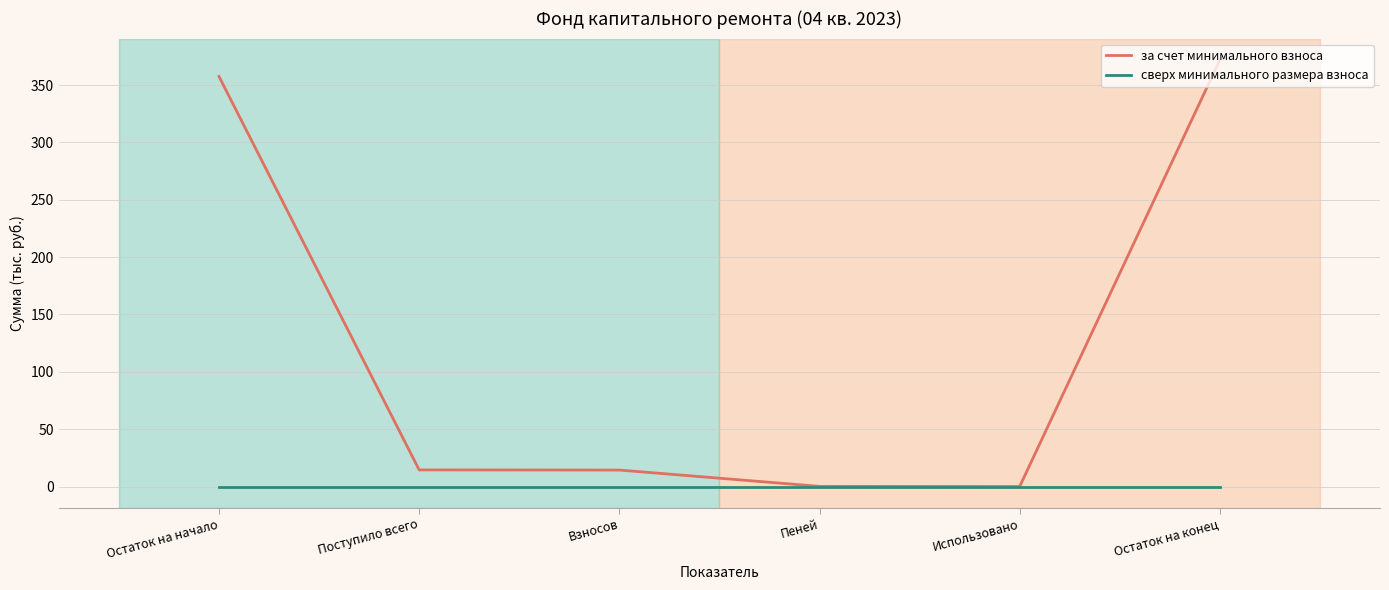

What is the spread (max minus min) of values at Остаток на конец?

371.9